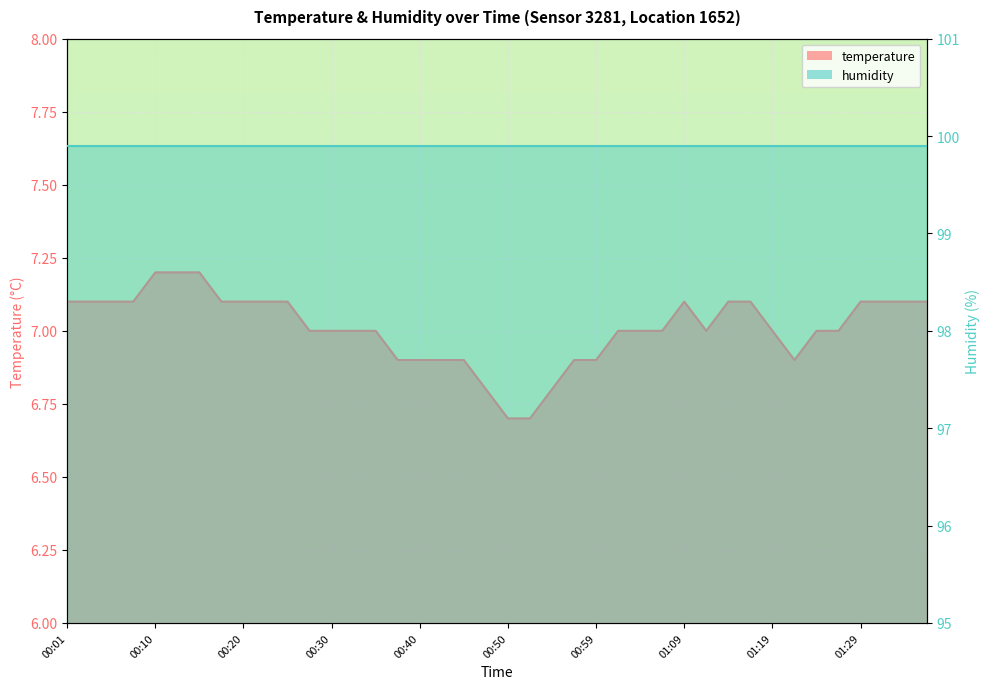

What is the label of the 26th point from the right?

00:35